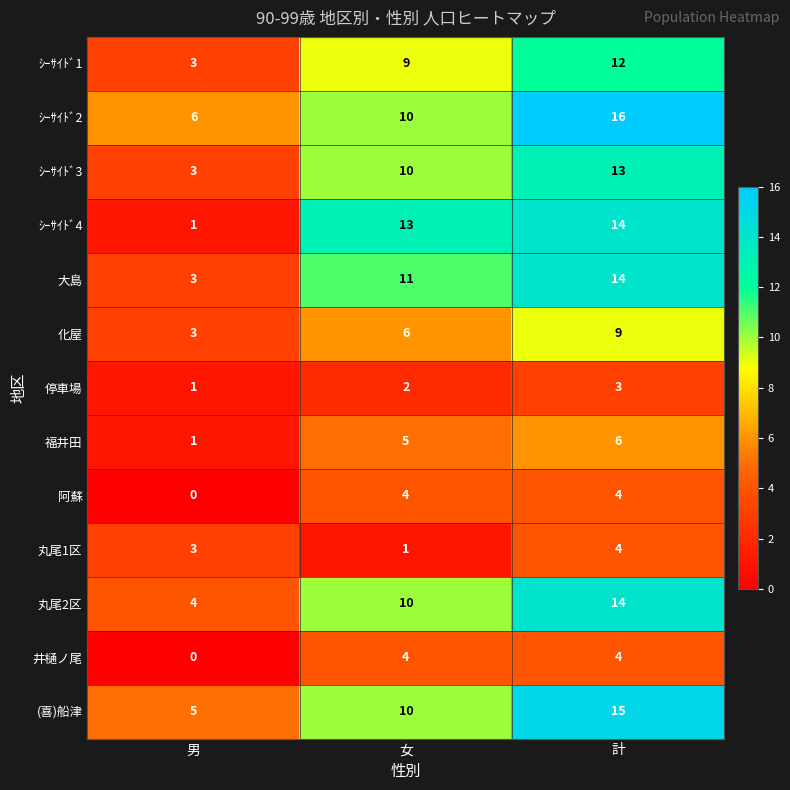

True or false: 福井田 has a value of 0 at 男.

False